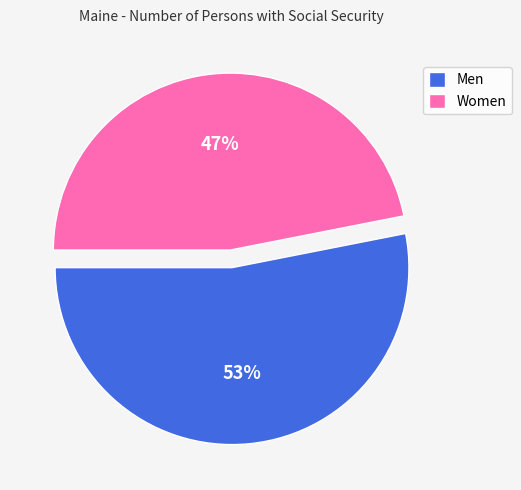

To the nearest percent, what is the average slice percentage?

50%